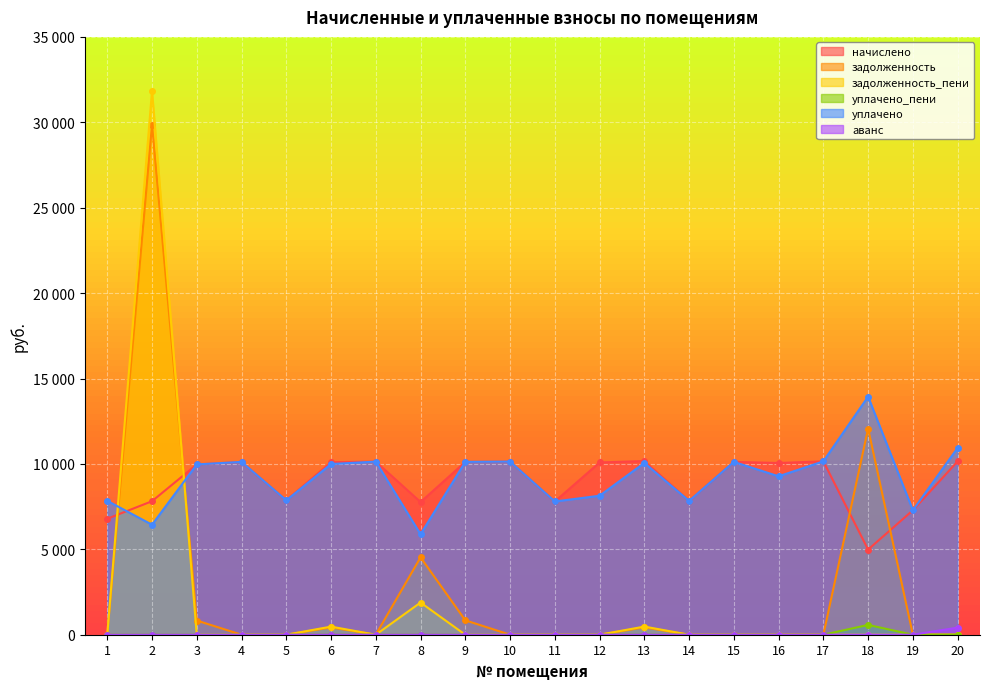

What are all the series names shown in the legend?

начислено, задолженность, задолженность_пени, уплачено_пени, уплачено, аванс